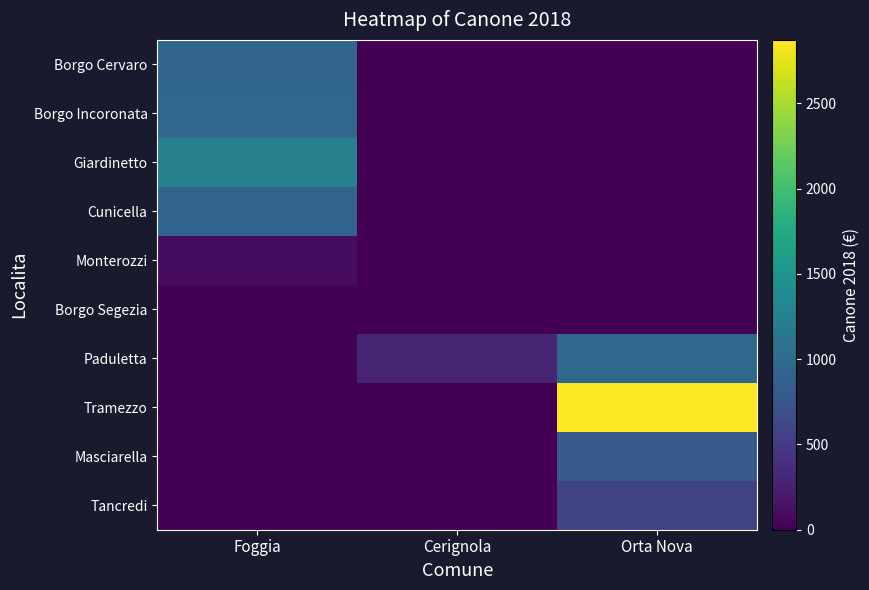

What is the spread (max minus min) of values at Orta Nova?

2872.0